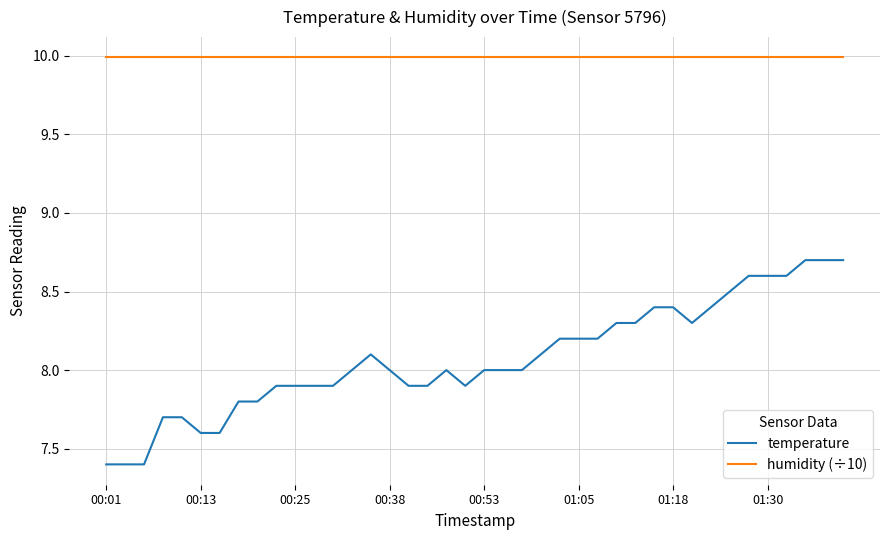

True or false: humidity (÷10) and temperature cross at least once.

False